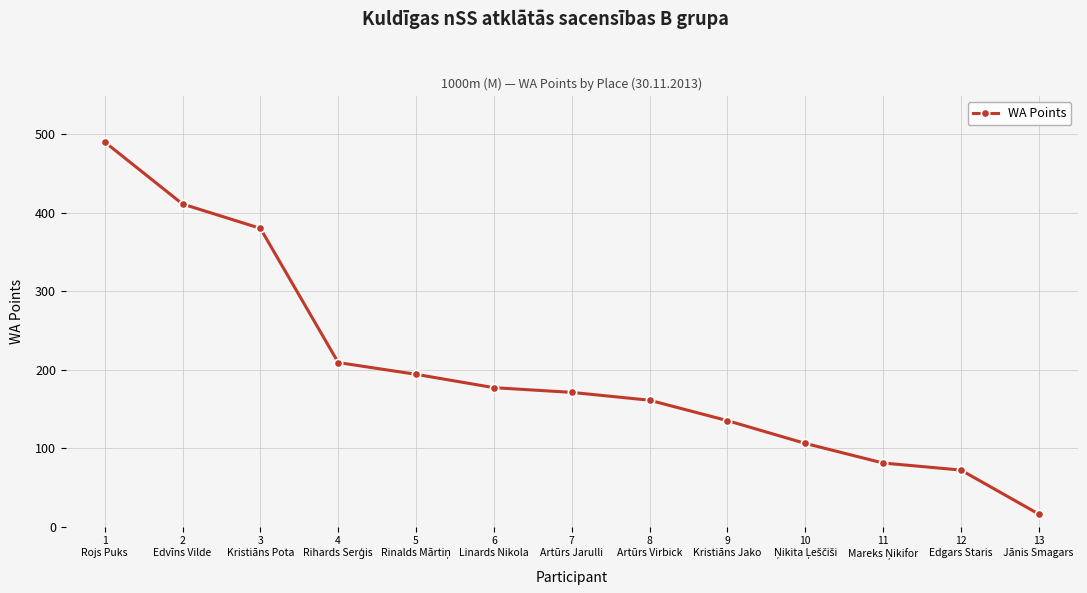

What is the value of the 2nd point from the left?

411